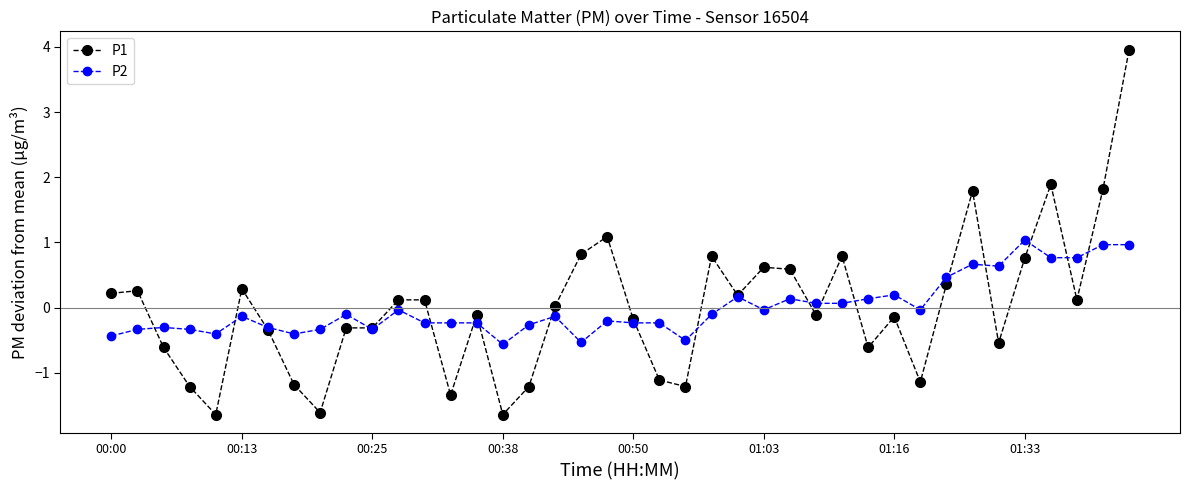

True or false: P2 has more than 2 interior local peaks.

True